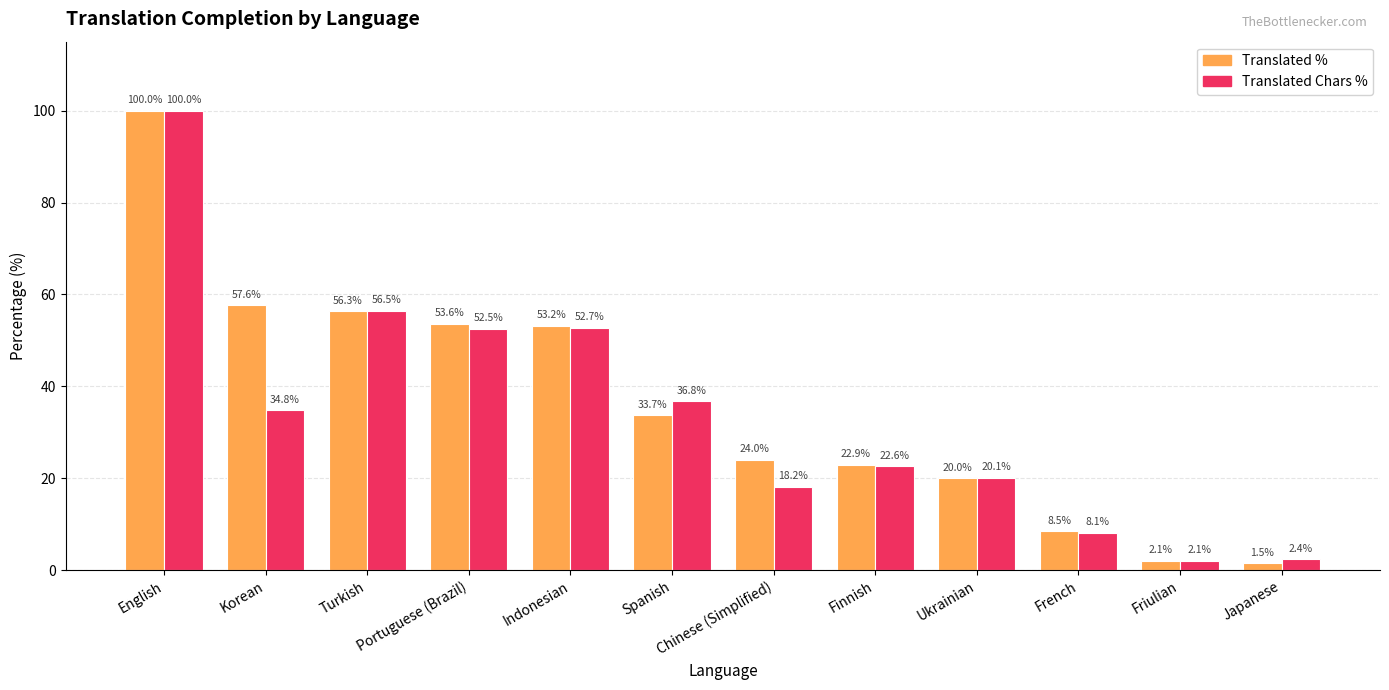

What is the total value across all series at Korean?

92.4